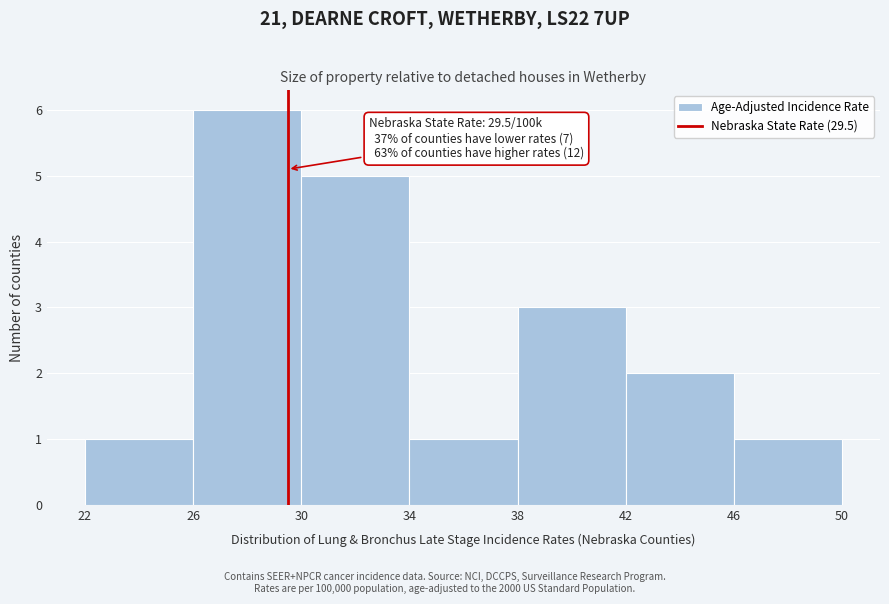

Over which range of the x-axis is the bar tallest?

26 to 30